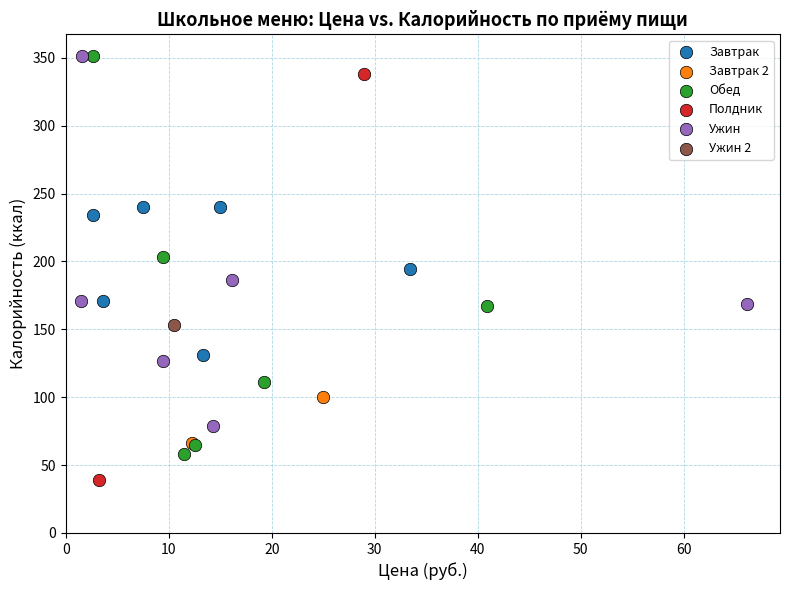

What are all the series names shown in the legend?

Завтрак, Завтрак 2, Обед, Полдник, Ужин, Ужин 2